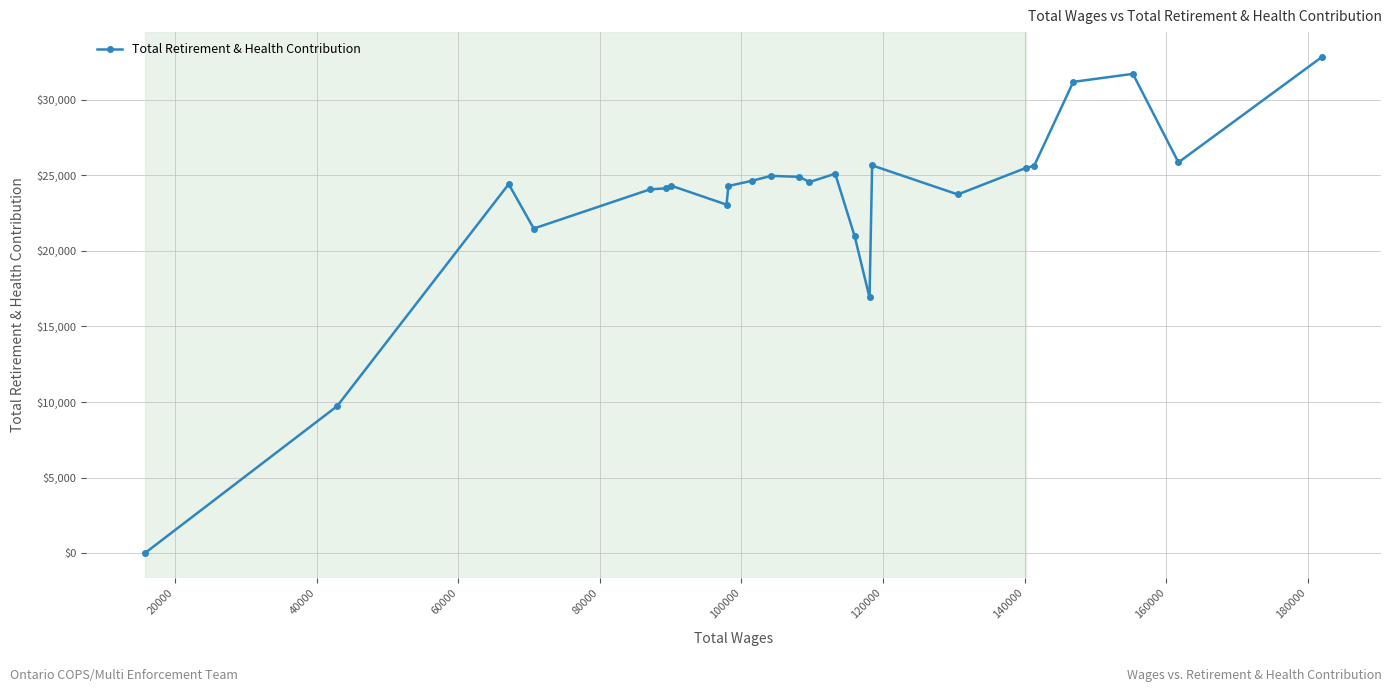

How many values are above zero?

23